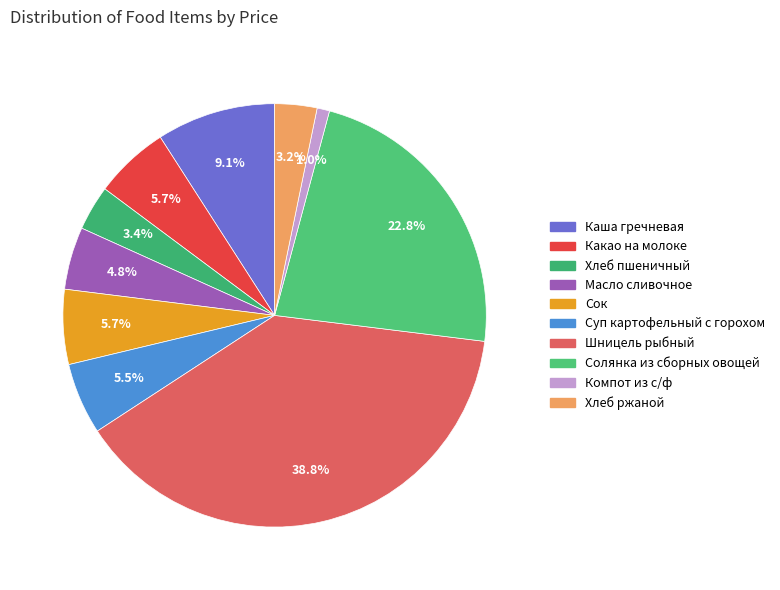

Rank the categories by value from highest to lowest.

Шницель рыбный, Солянка из сборных овощей, Каша гречневая, Какао на молоке, Сок, Суп картофельный с горохом, Масло сливочное, Хлеб пшеничный, Хлеб ржаной, Компот из с/ф